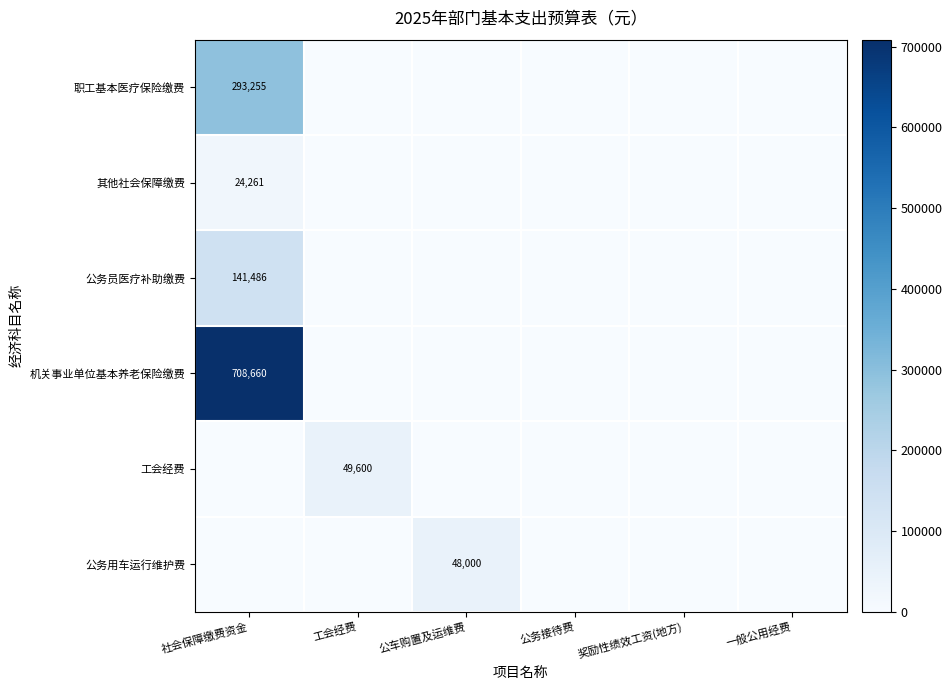

True or false: 机关事业单位基本养老保险缴费 has a value of 0.0 at 工会经费.

True